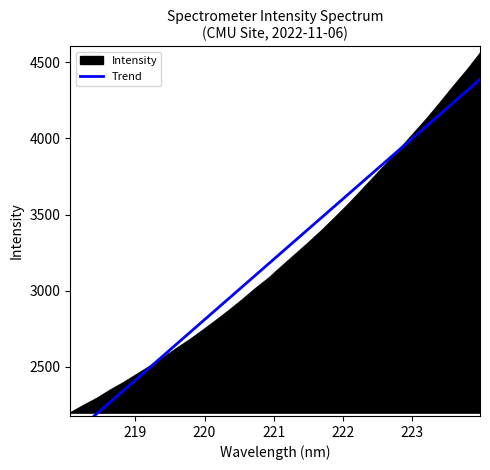

What is the approximate value at 219.3979?

2560.9